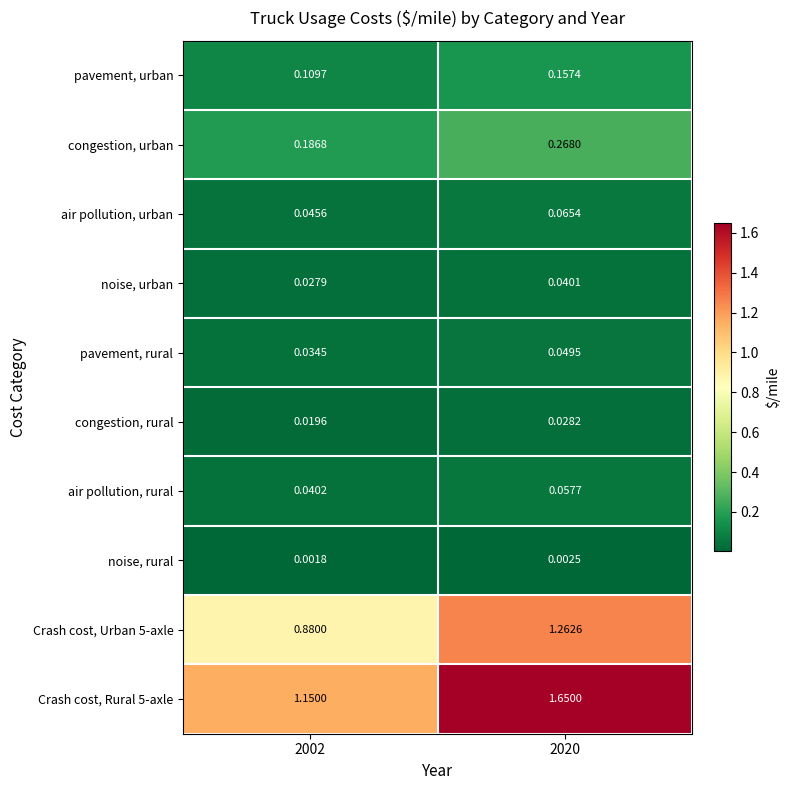

Rank the series by their maximum value, from highest to lowest.

Crash cost, Rural 5-axle, Crash cost, Urban 5-axle, congestion, urban, pavement, urban, air pollution, urban, air pollution, rural, pavement, rural, noise, urban, congestion, rural, noise, rural